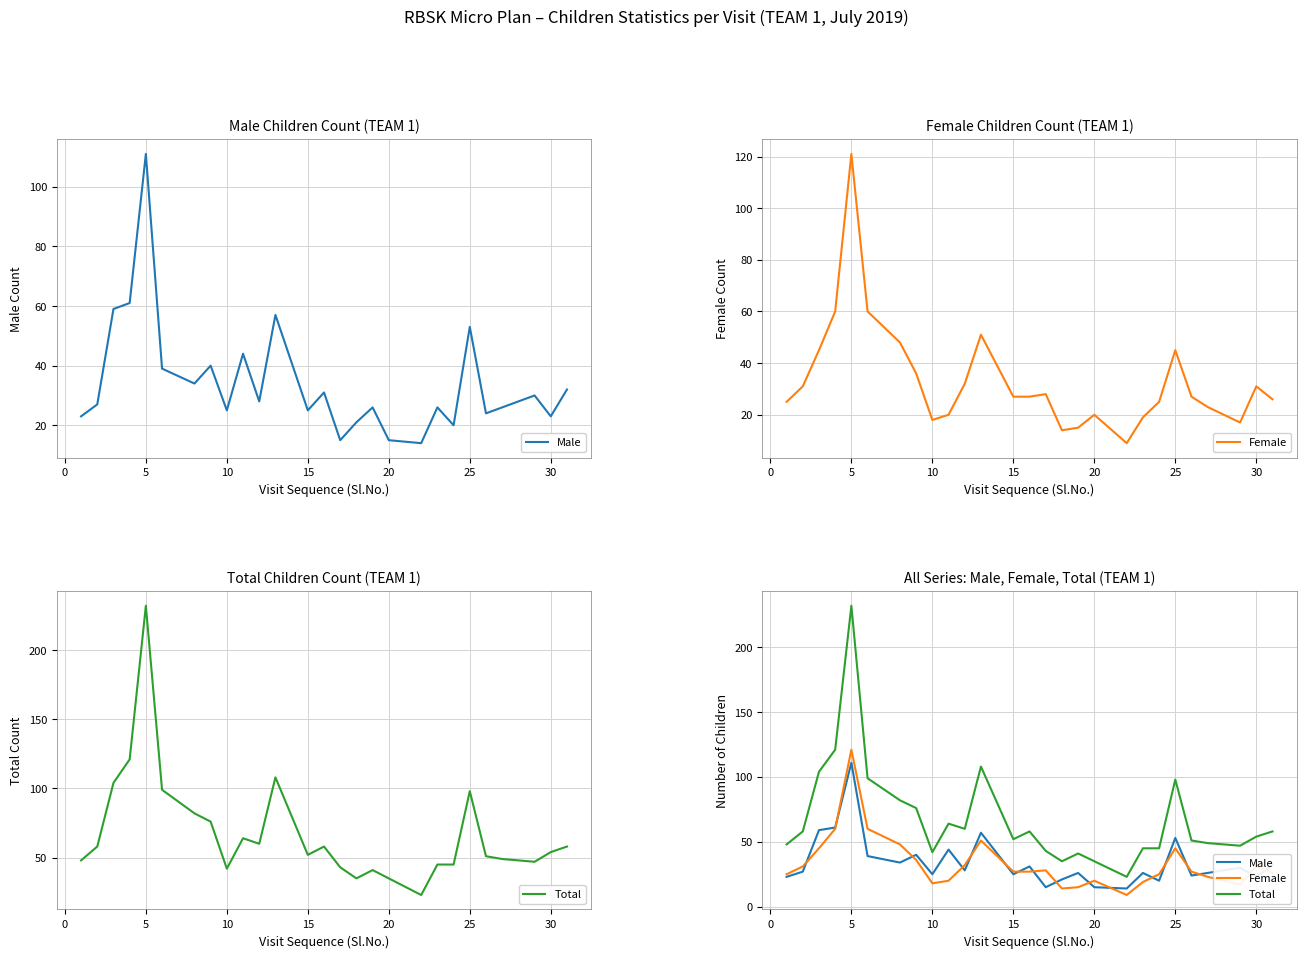

In Female, how many points are lower than both neighbors (excluding endpoints)?

4